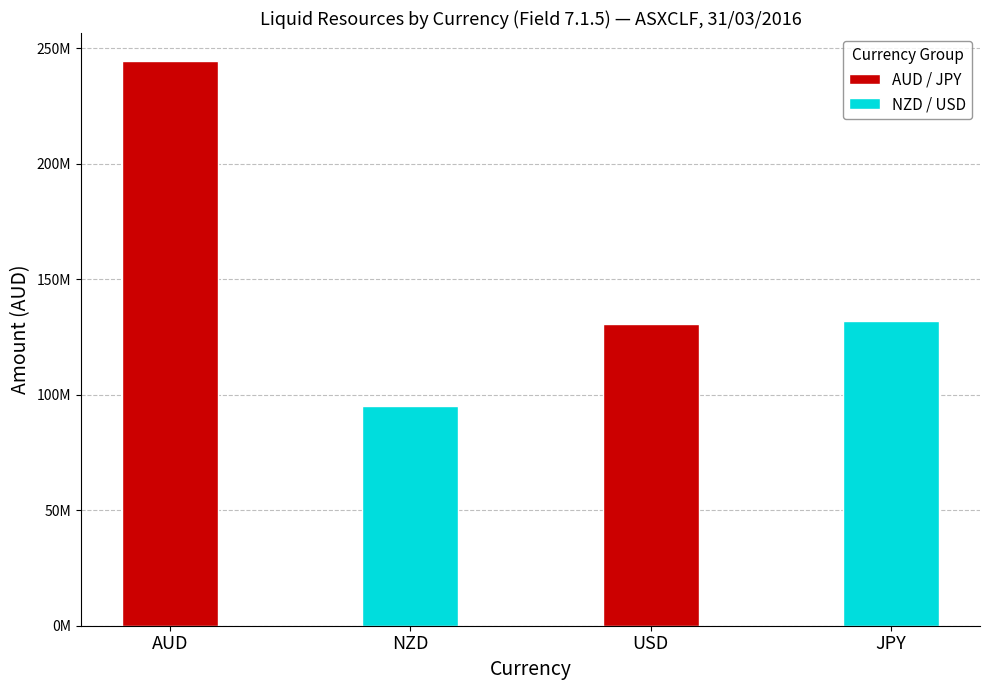

Is it true that the value at AUD is 436433606?

False